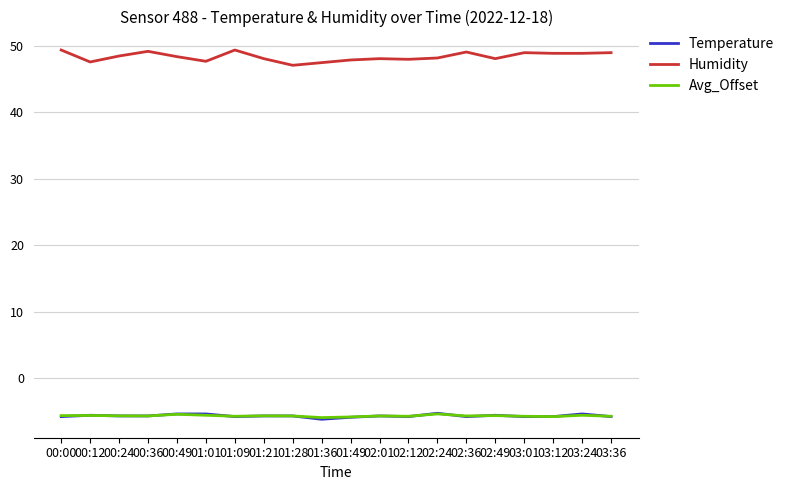

What position from the right is 02:12?

8